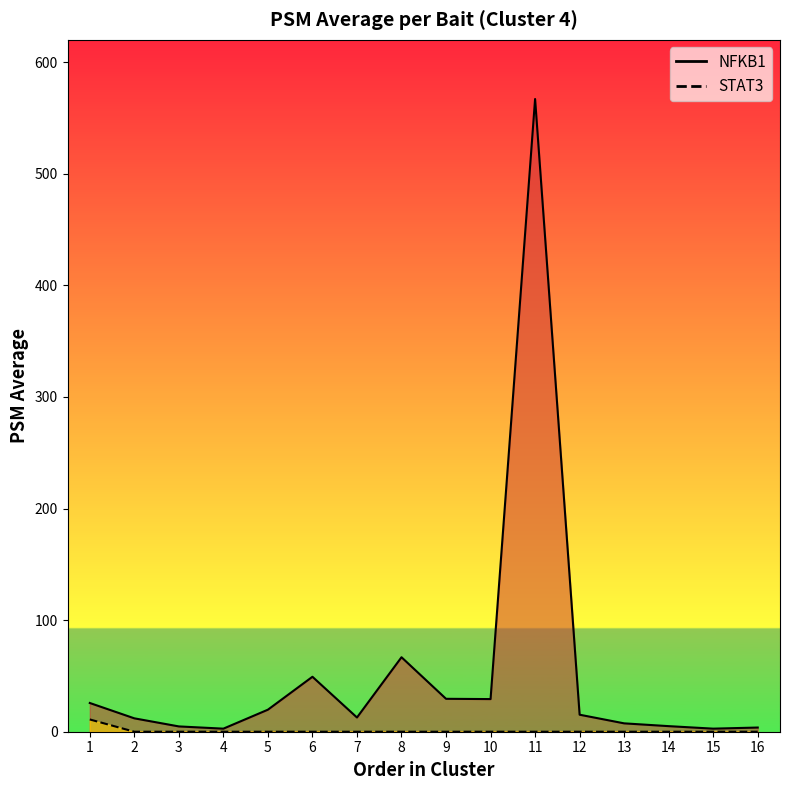

Which series has the largest total across all categories?

NFKB1